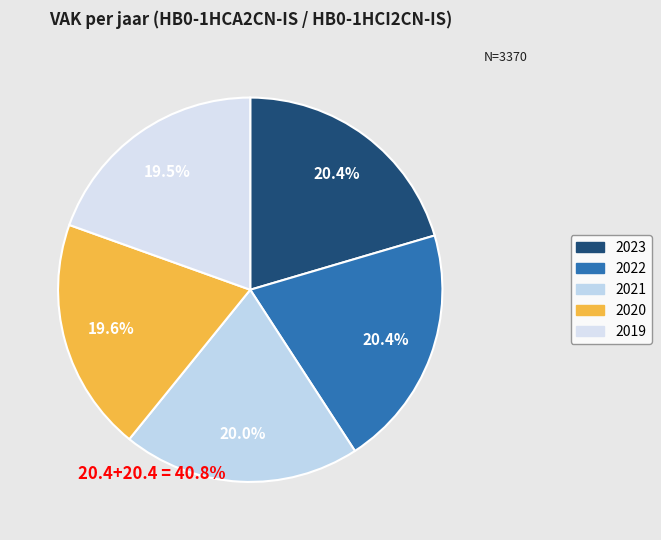

Count the number of slices in the pie.

5